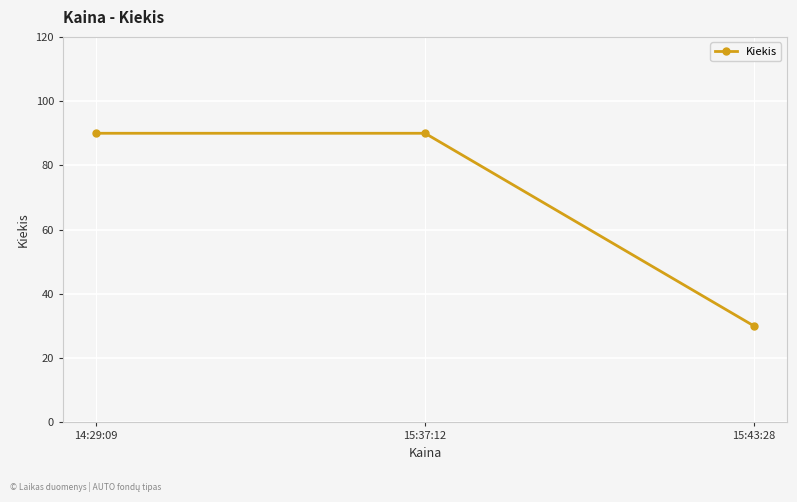

Reading left to right, extract all data points from this chart.

14:29:09=90	15:37:12=90	15:43:28=30